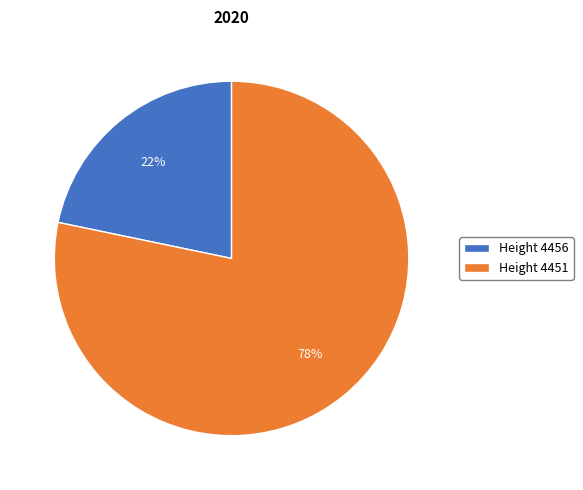

Combined, do Height 4456 and Height 4451 account for over 50%?

Yes